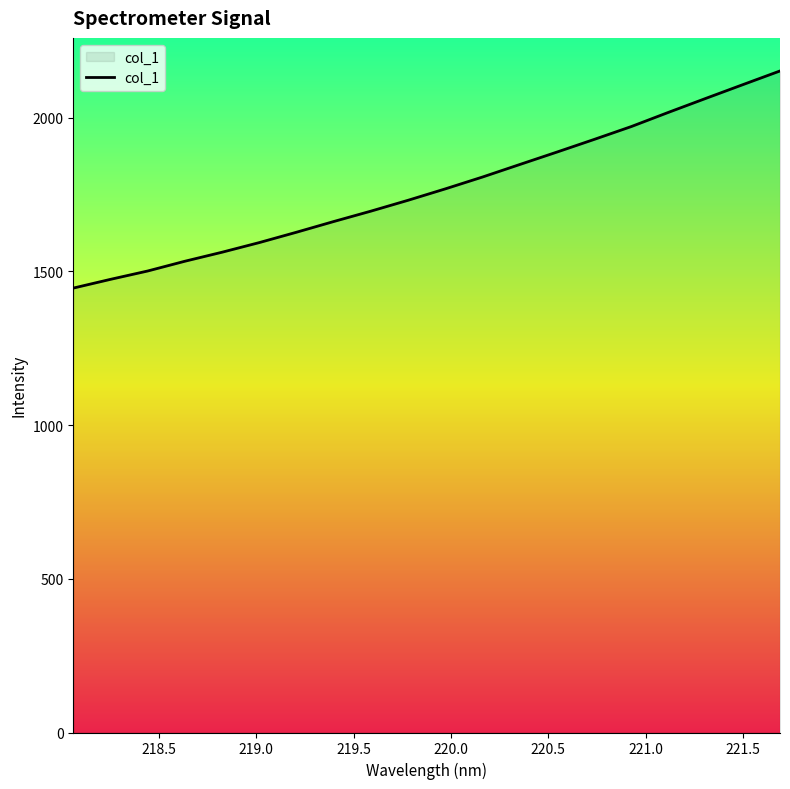

What is the smallest value displayed?

1445.6